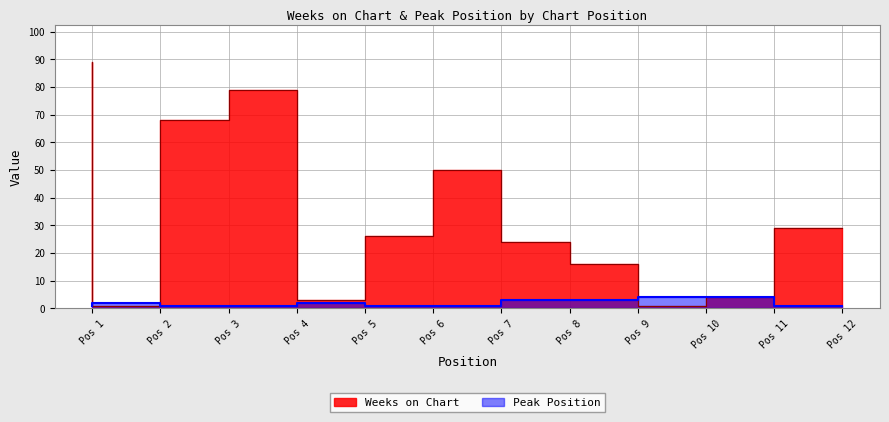

Does the chart display data point markers on the line(s)?

No